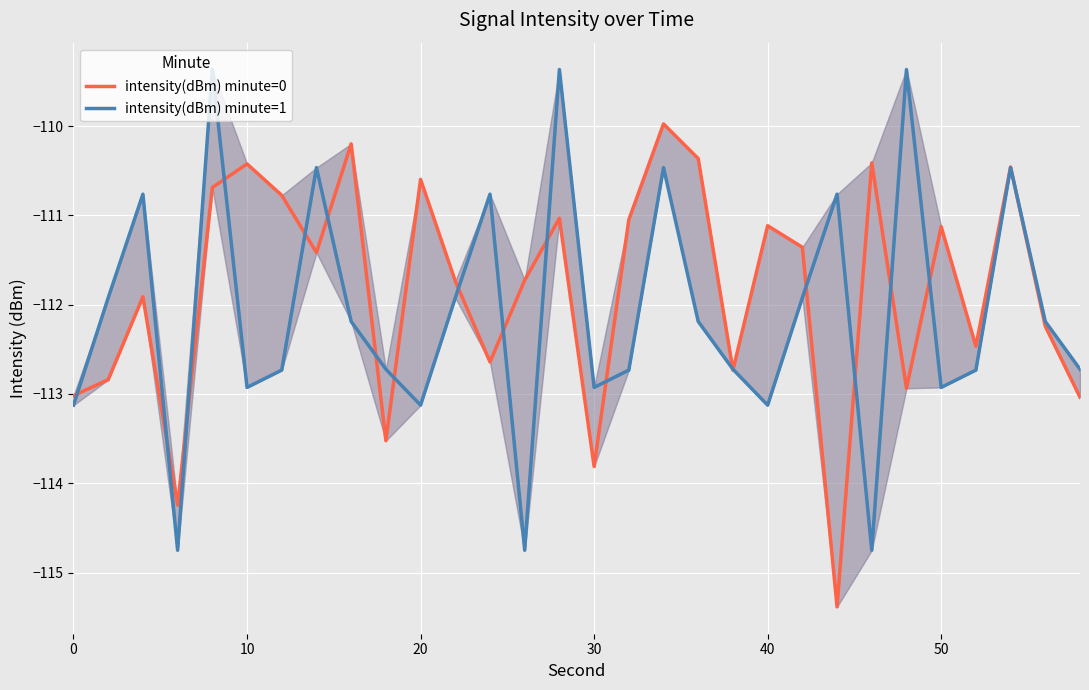

Which series ends up on top after the final intersection of intensity(dBm) minute=1 and intensity(dBm) minute=0?

intensity(dBm) minute=1